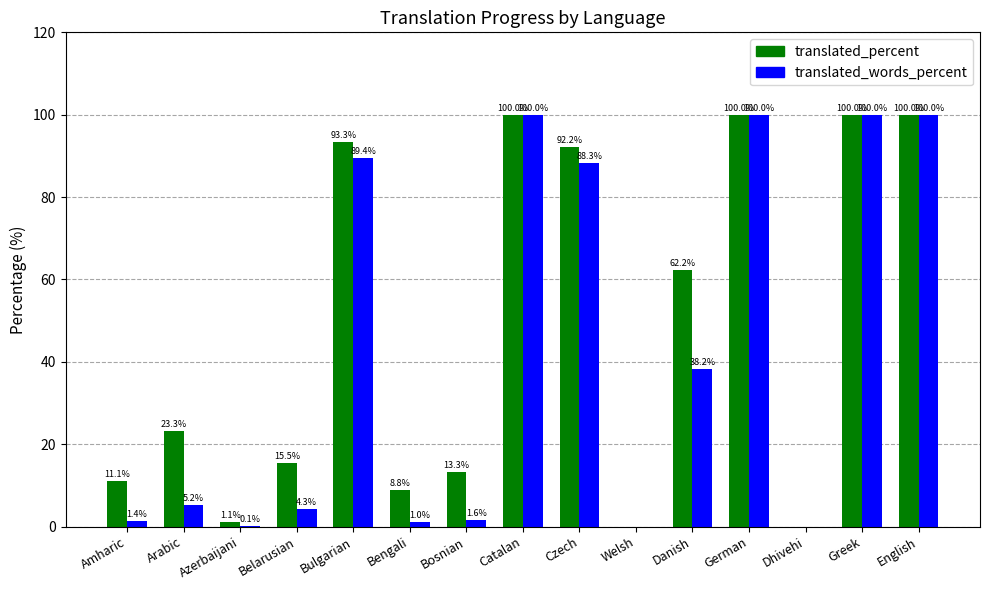

The translated_words_percent series shows 52.8 at Bulgarian. True or false?

False